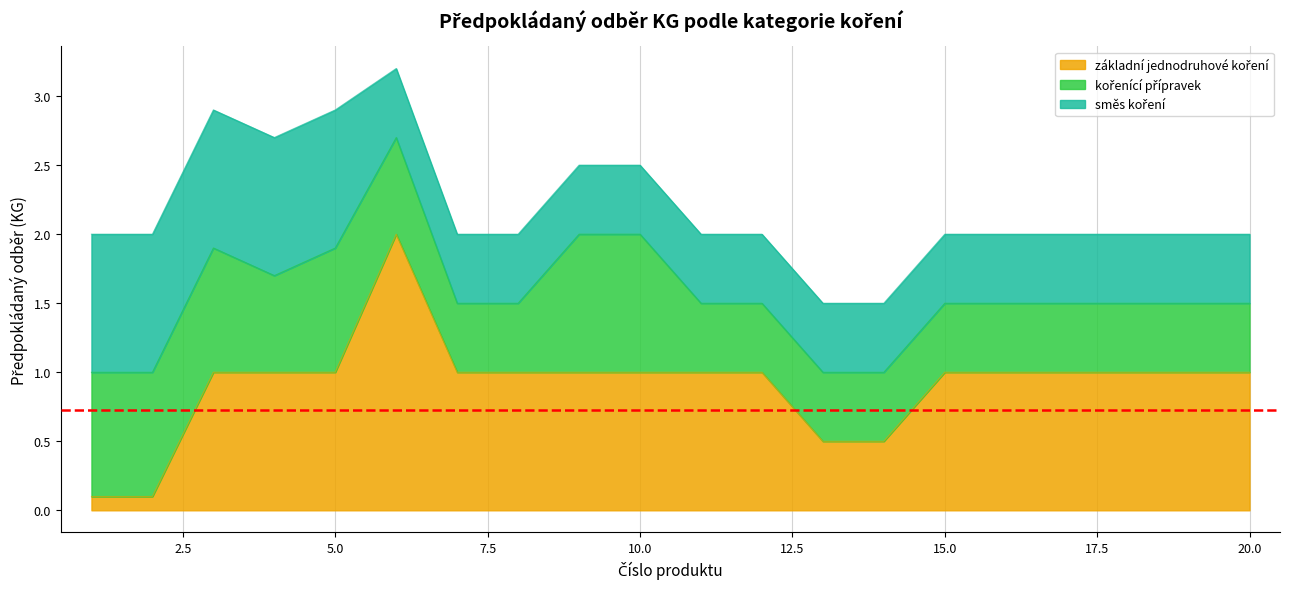

At which label does kořenící přípravek reach its peak?

9